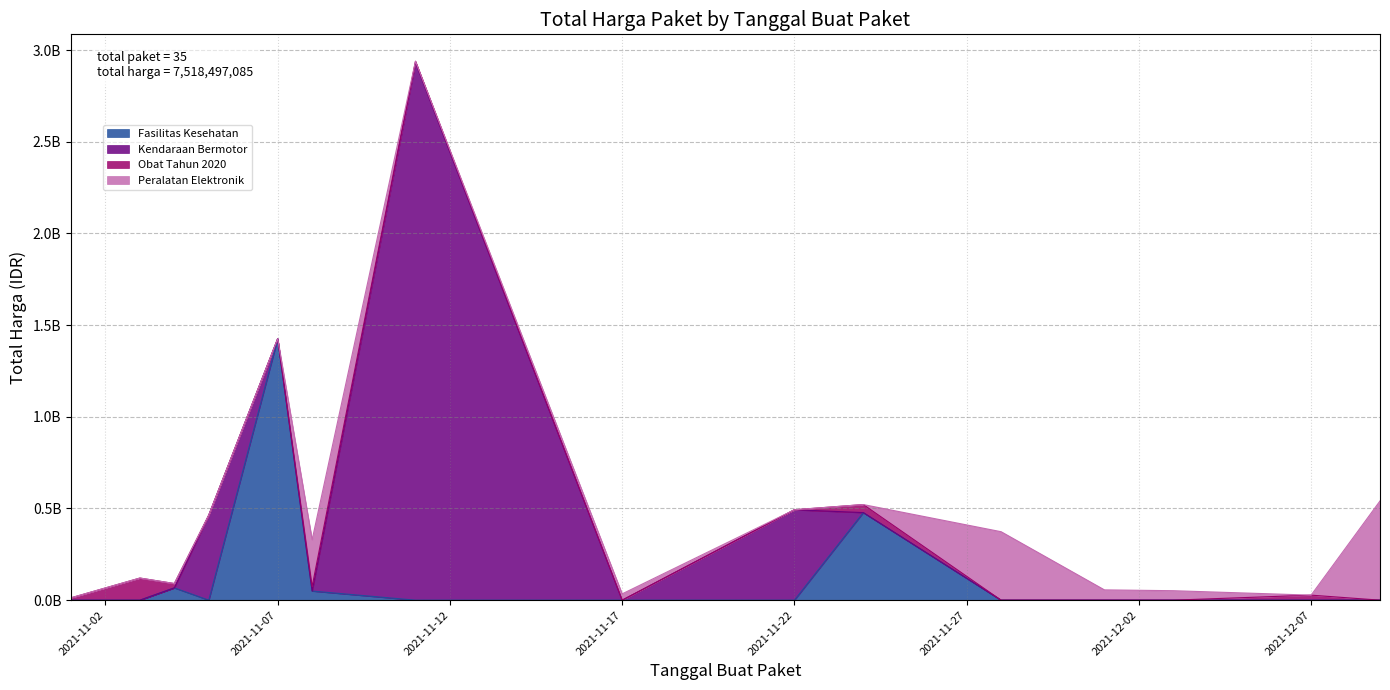

Is it true that Peralatan Elektronik equals -269998138 at 15?

False